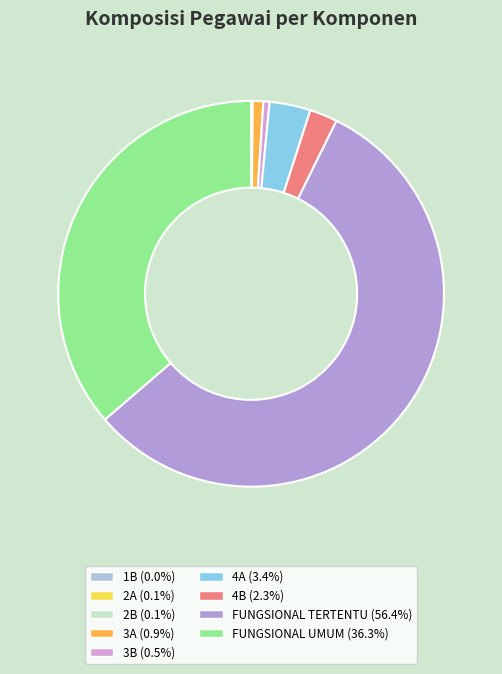

Is the sum of FUNGSIONAL TERTENTU and 4A greater than half?

Yes